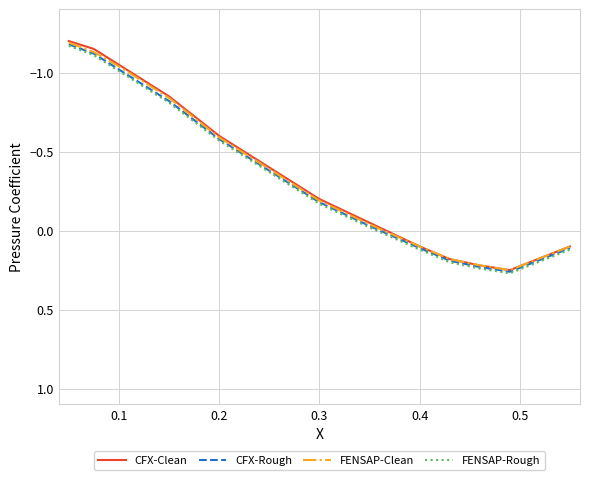

How many lines are shown in the chart?

4